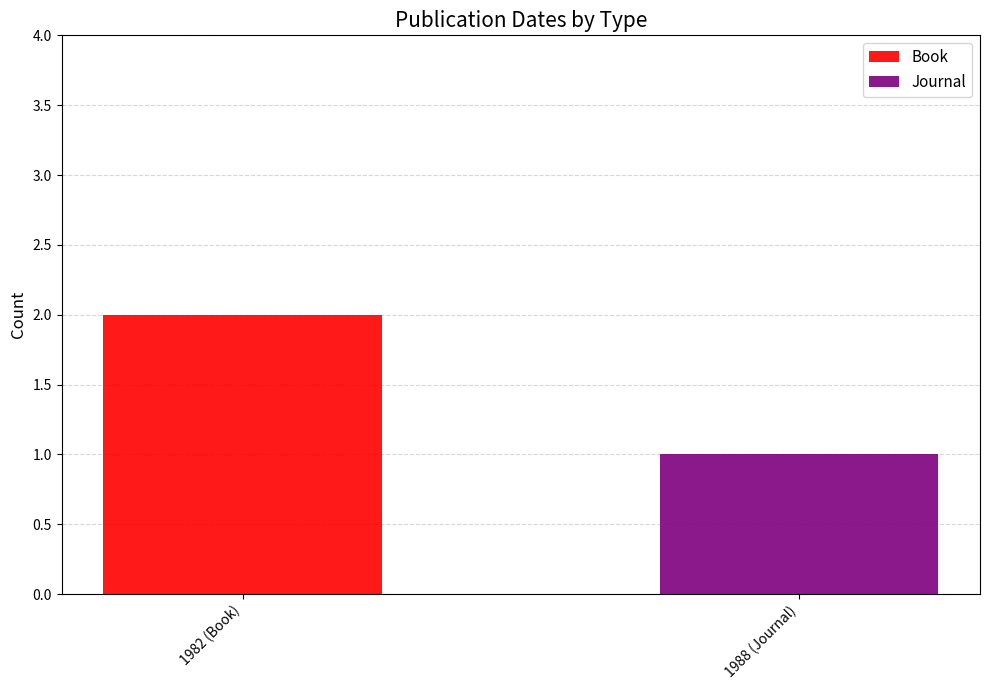

Is it true that Book equals 2 at 1982 (Book)?

True